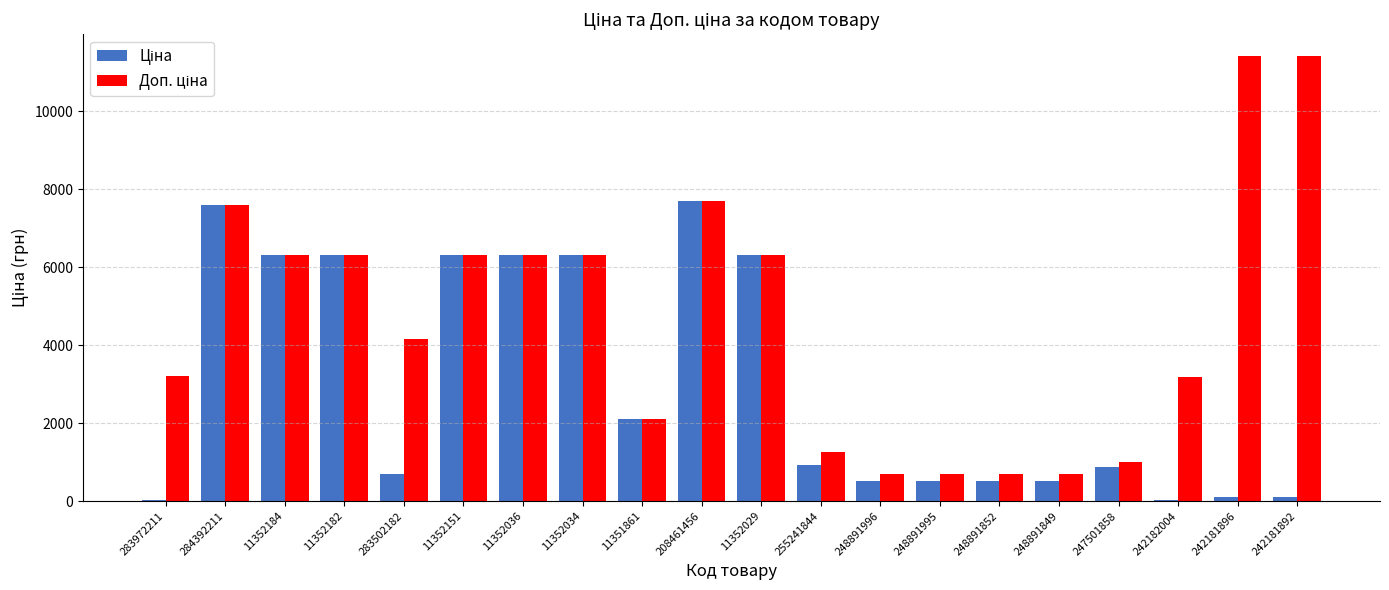

What is the total value across all series at 11351861?

4216.4